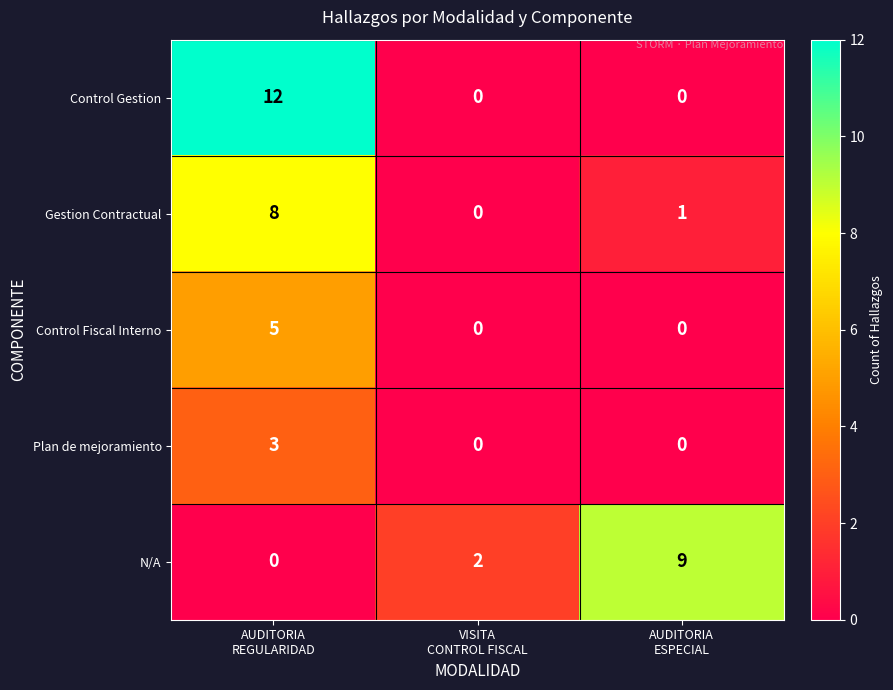

Which series has the widest spread of values?

Control Gestion